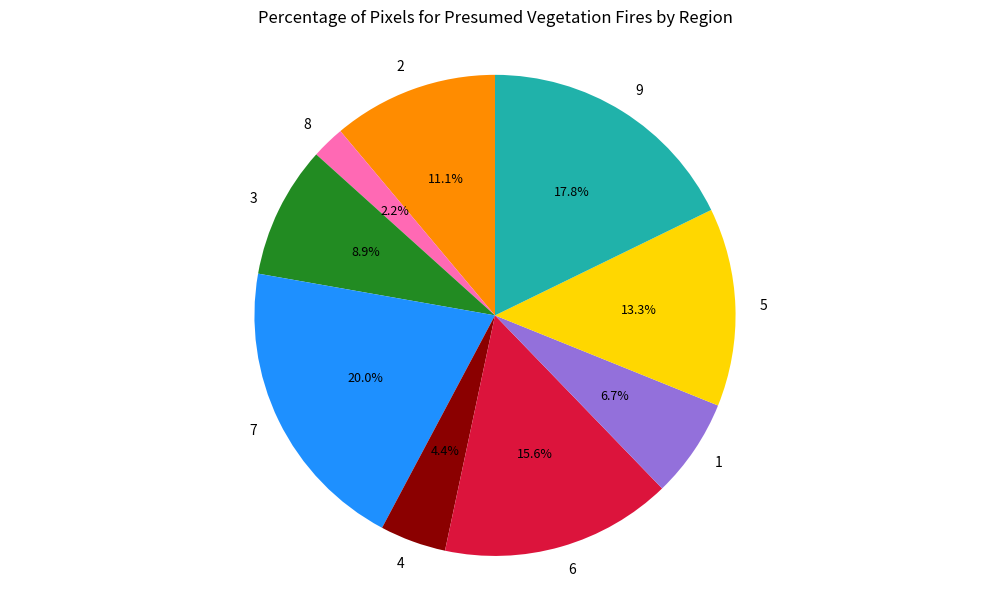

What is the smallest slice in the pie chart?

8